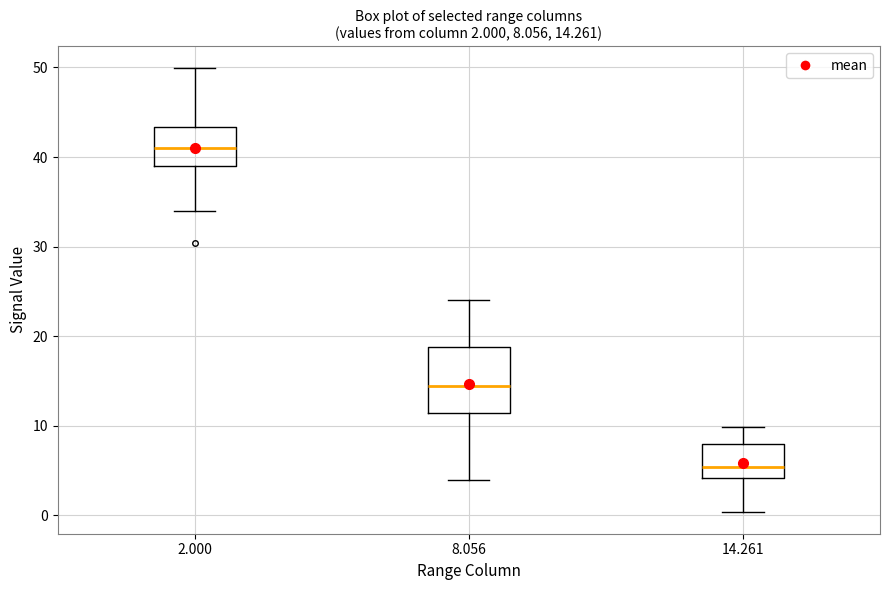

Which box has the highest median line?

2.000